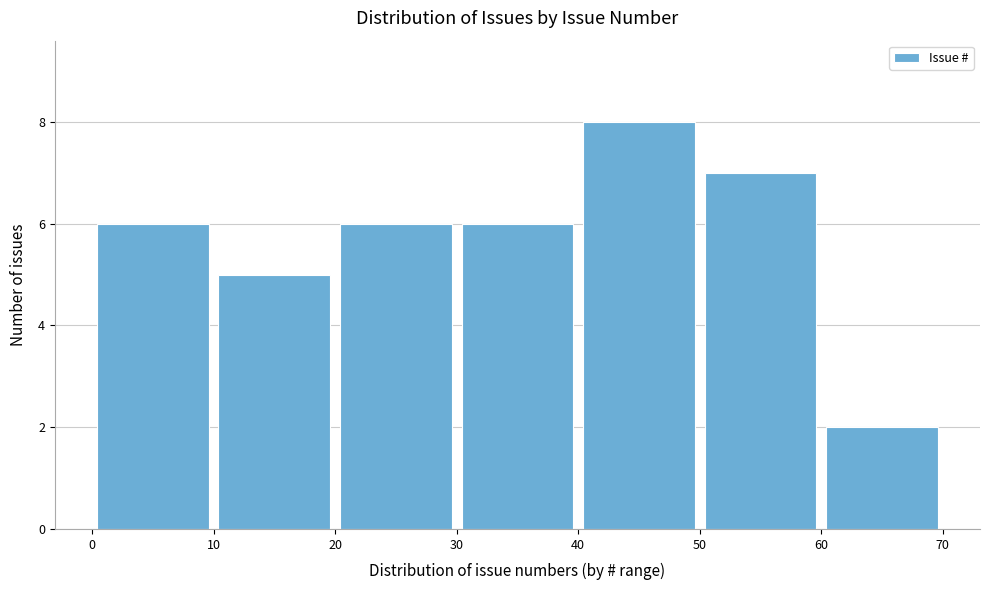

Reading left to right, transcribe this chart: for each bar, give the range it covers on the x-axis and its height. The values are not printed on the chart, so give them approximately, as read against the axis.

0 to 10: 6
10 to 20: 5
20 to 30: 6
30 to 40: 6
40 to 50: 8
50 to 60: 7
60 to 70: 2